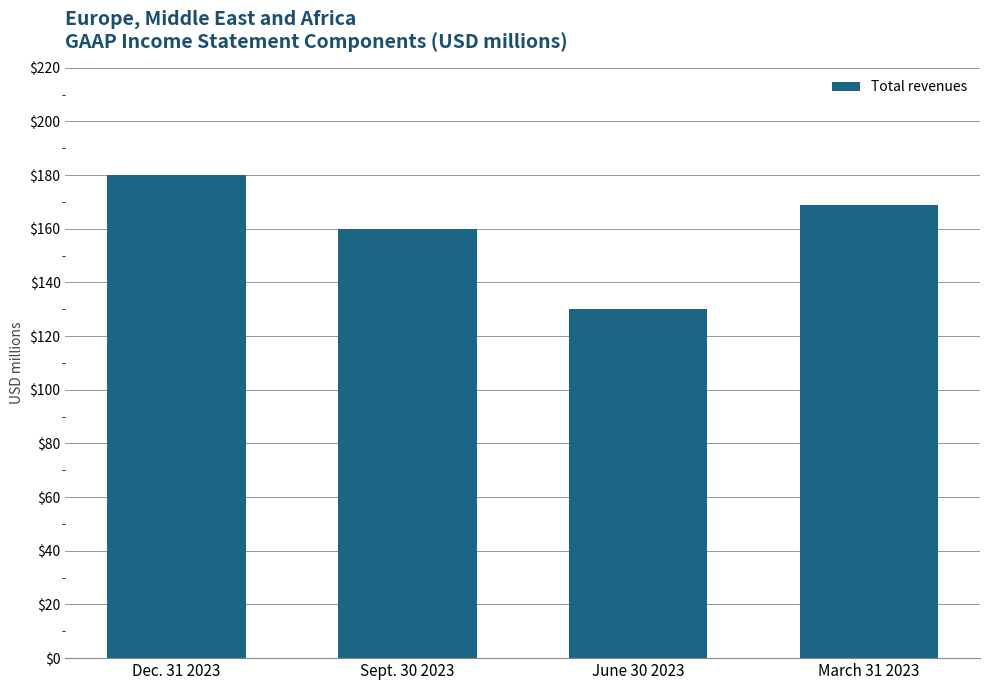

Reading left to right, list all the values displayed in this chart.

180	160	130	169